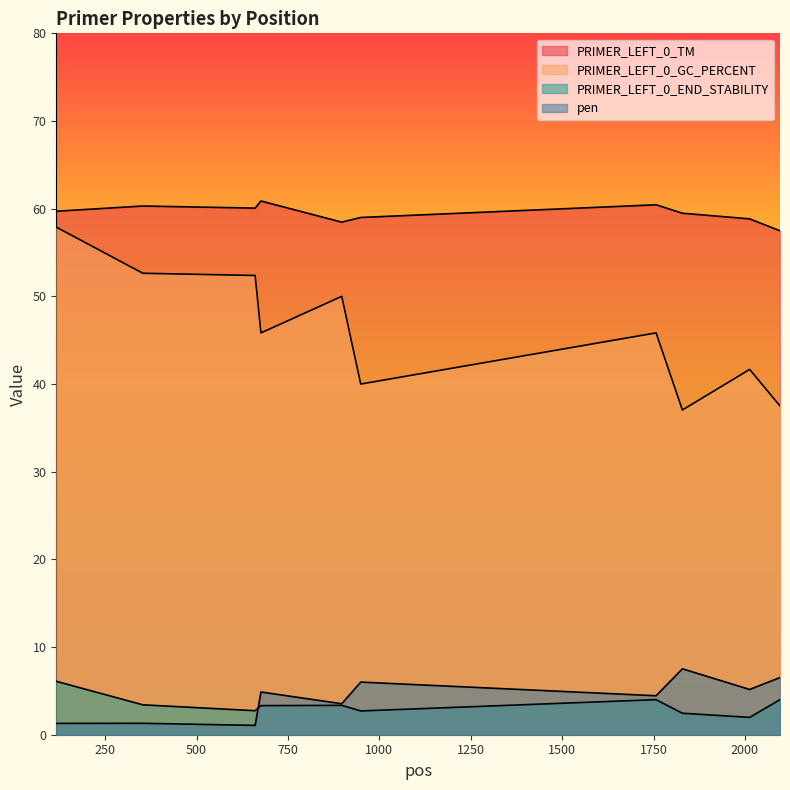

What is the average value of the pen series?

4.2